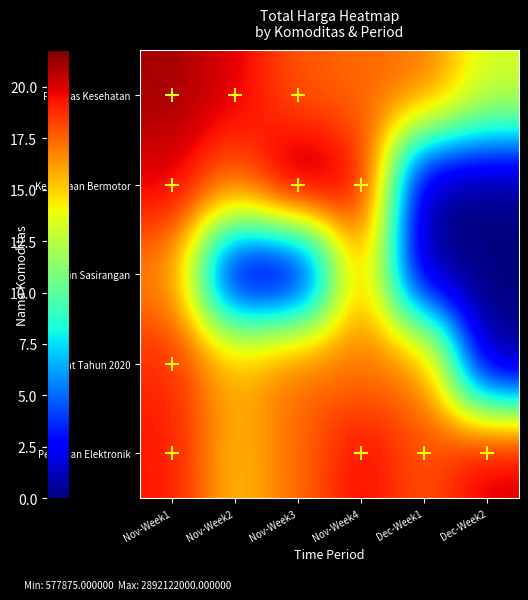

Between Nov-Week4 and Dec-Week1, which is larger?

Nov-Week4